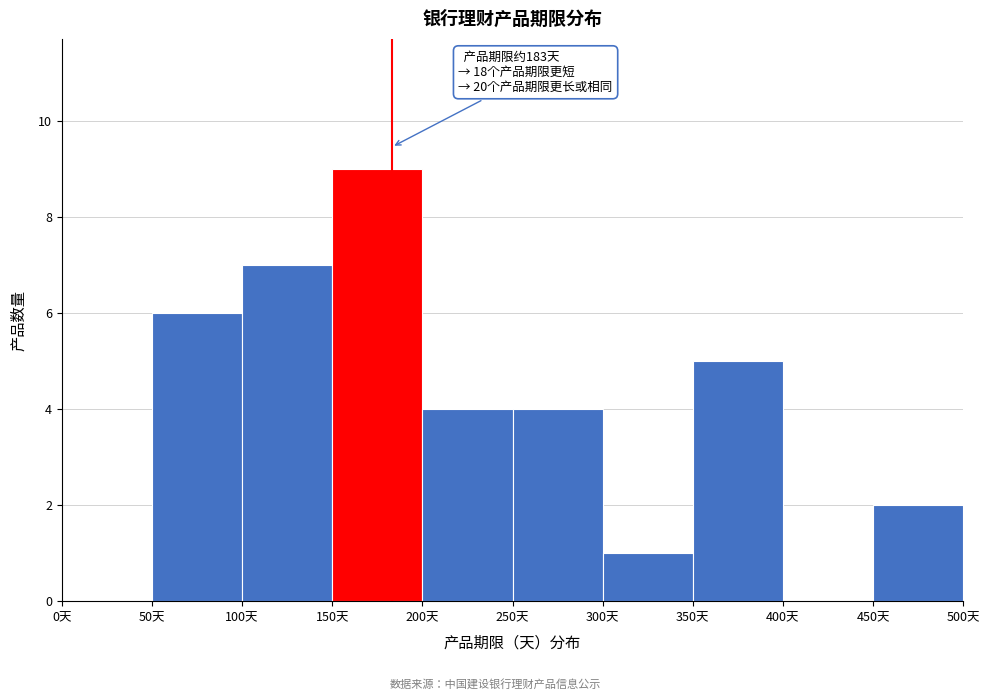

Over which range of the x-axis is the bar tallest?

150 to 200